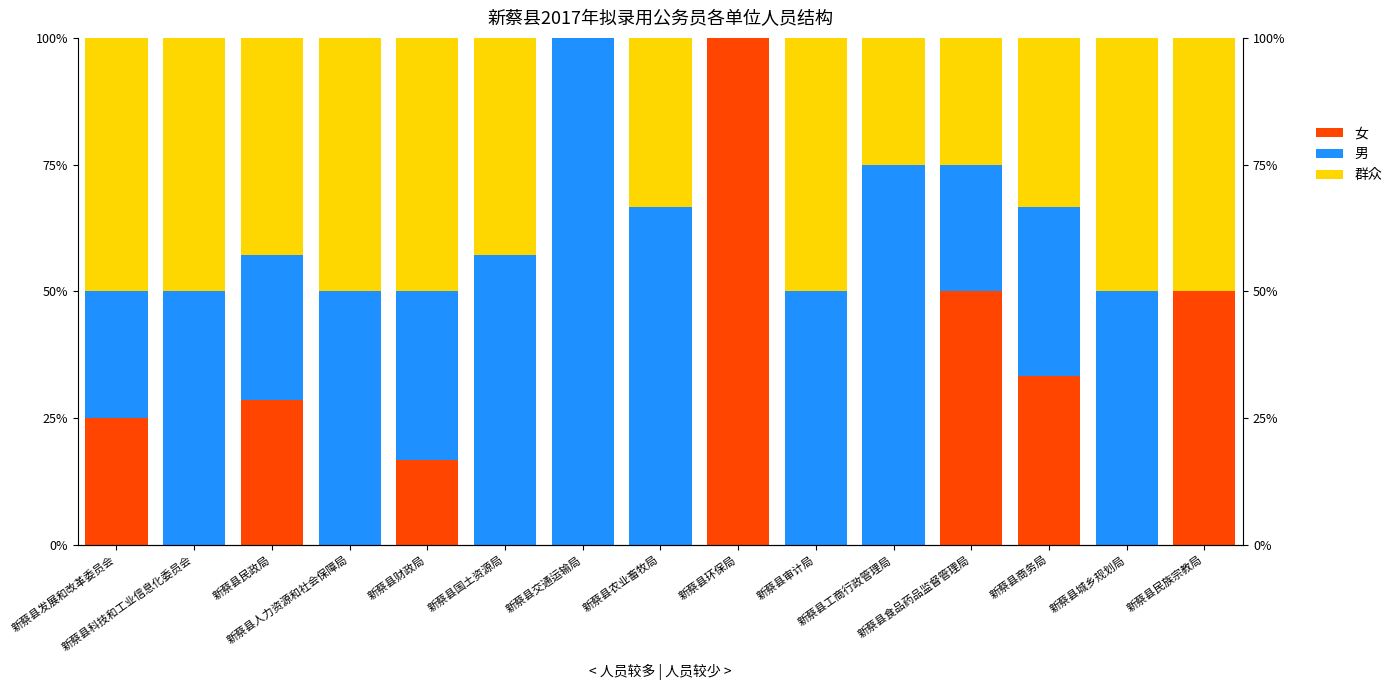

Where does the 男 series first go above 50?

新蔡县国土资源局